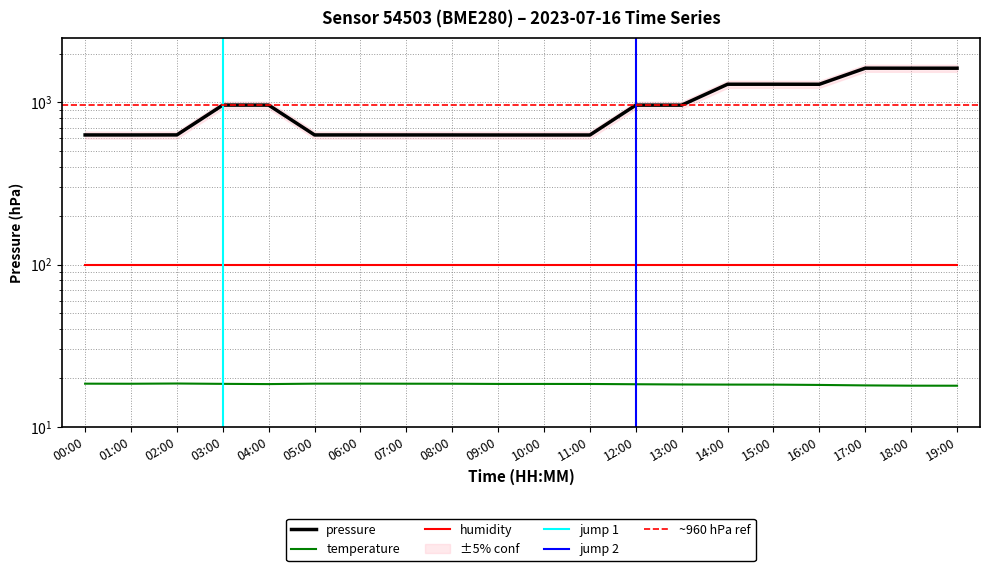

What position from the right is 05:00?

15